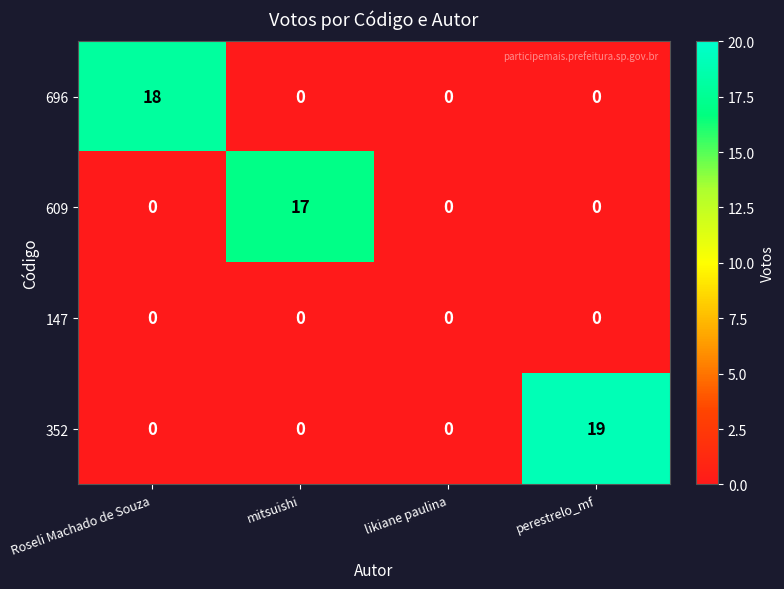

Is it true that 609 equals 0 at Roseli Machado de Souza?

True